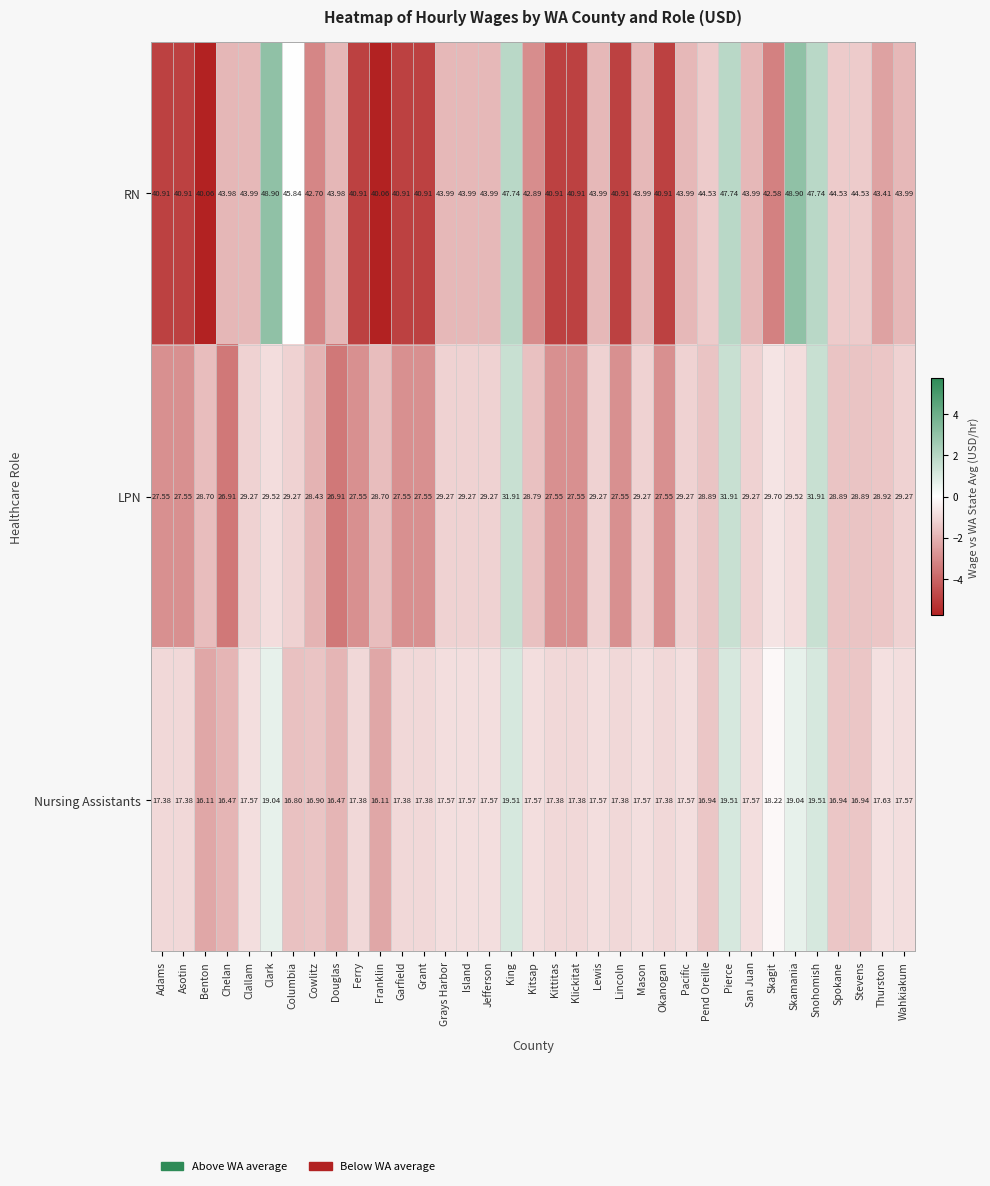

Rank the series by their average value, from lowest to highest.

Nursing Assistants, LPN, RN